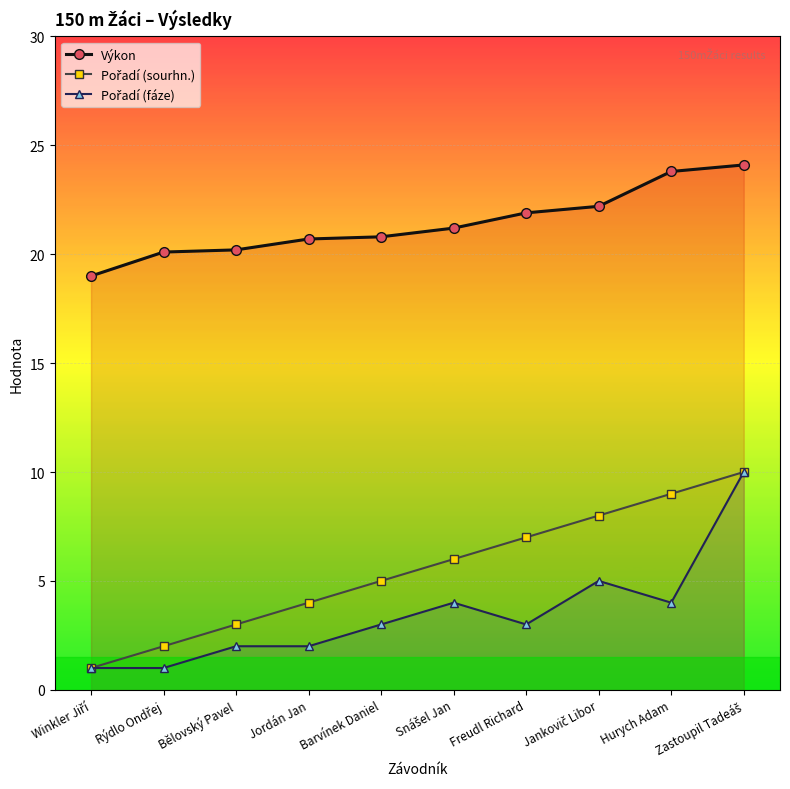

The value of Výkon at Freudl Richard is 10.5. True or false?

False